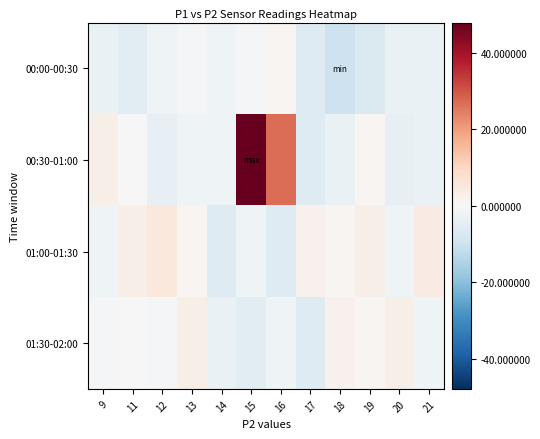

Reading right to left, extract all data points from this chart.

00:00-00:30: 21=-3.1	20=-3.1	19=-7.1	18=-10.1	17=-6.1	16=0.9	15=-1.1	14=-2.1	13=-1.1	12=-2.1	11=-5.1	9=-3.1
00:30-01:00: 21=-3.1	20=-4.1	19=0.9	18=-3.1	17=-6.1	16=26.9	15=47.9	14=-2.1	13=-2.1	12=-4.1	11=-0.1	9=2.9
01:00-01:30: 21=3.9	20=-2.1	19=2.9	18=0.9	17=1.9	16=-6.1	15=-2.1	14=-6.1	13=0.9	12=4.9	11=2.9	9=-2.1
01:30-02:00: 21=-2.1	20=2.9	19=0.9	18=1.9	17=-6.1	16=-2.1	15=-5.1	14=-3.1	13=2.9	12=-1.1	11=-0.1	9=-1.1